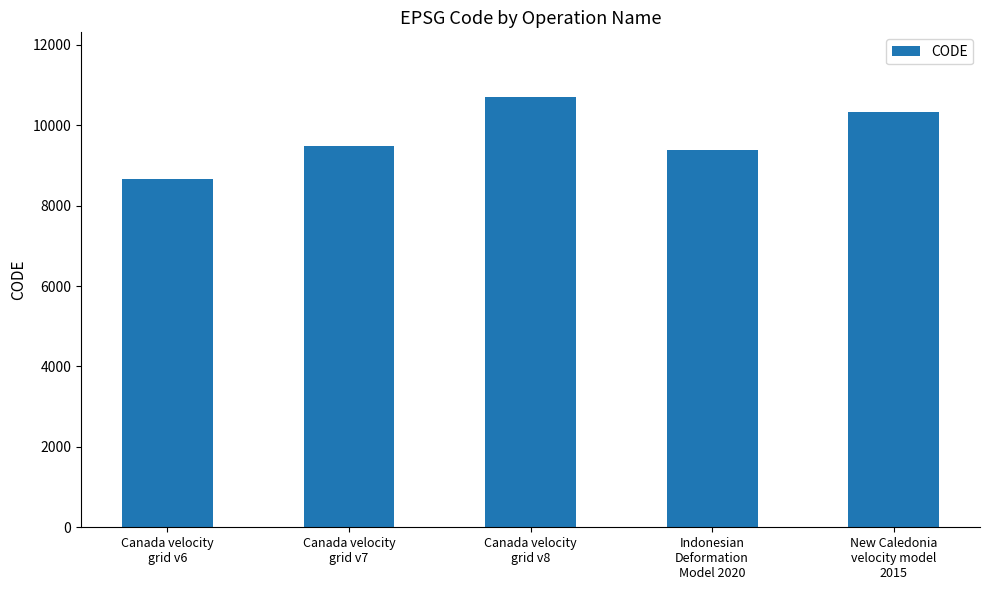

What is the greatest value displayed?

10707